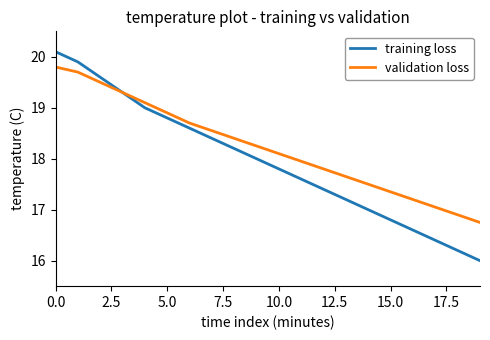

Which series has the largest range (max minus min)?

training loss